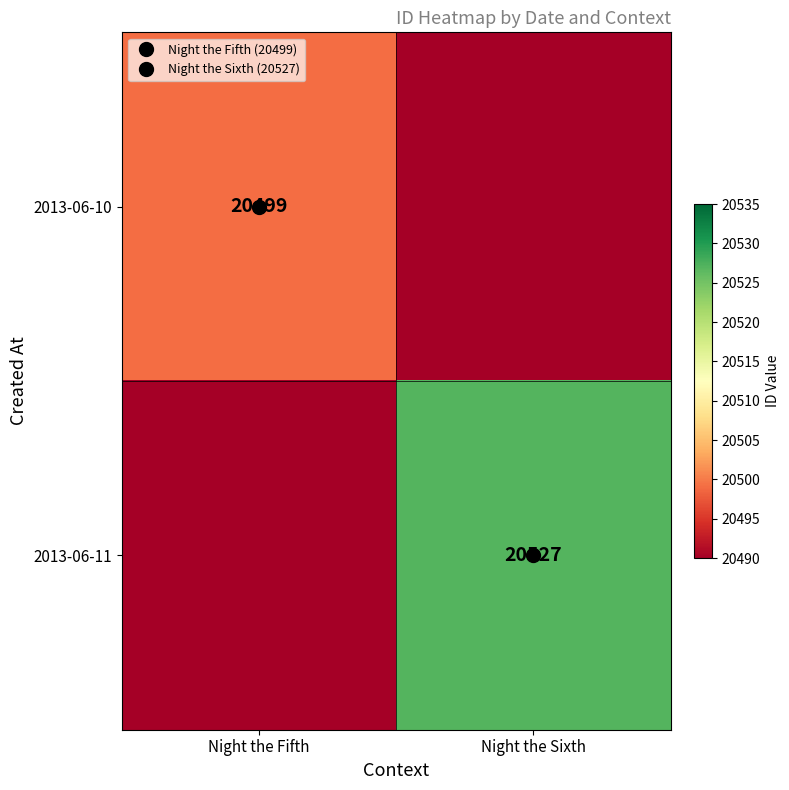

At Night the Sixth, list the series in order from largest to smallest.

2013-06-11, 2013-06-10